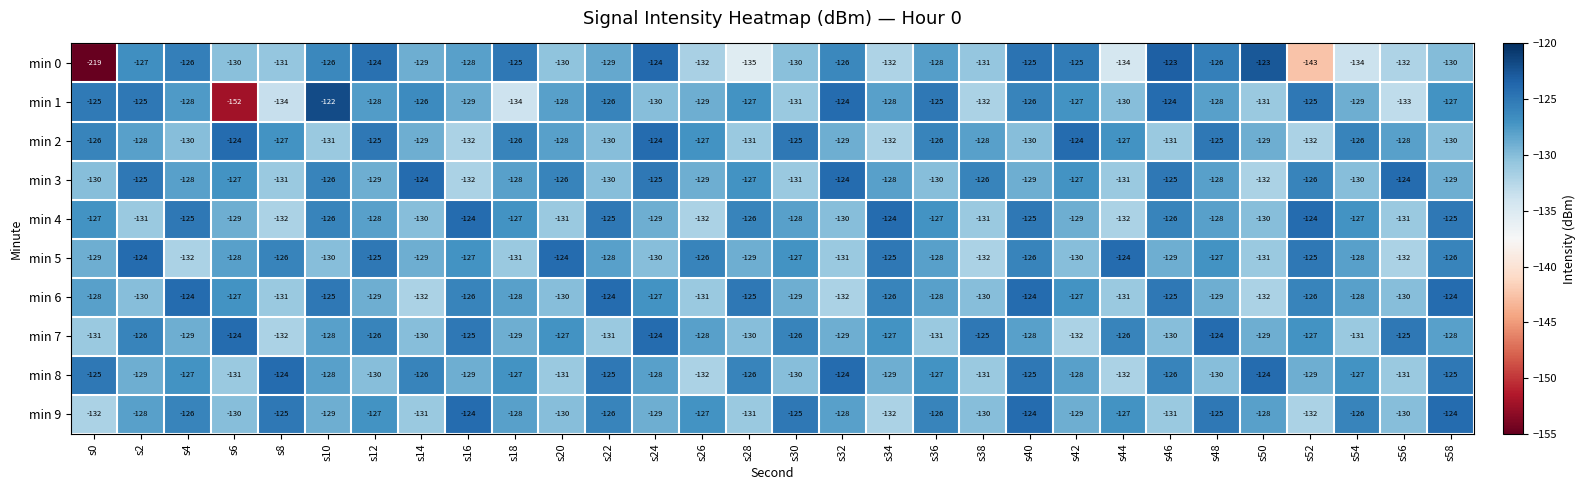

At which category is the sum across all series the highest?

s40